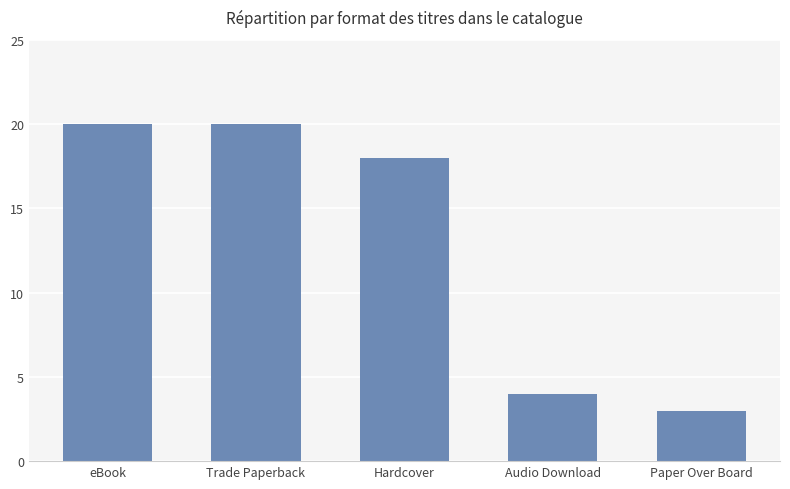

What is the label of the 4th bar from the left?

Audio Download